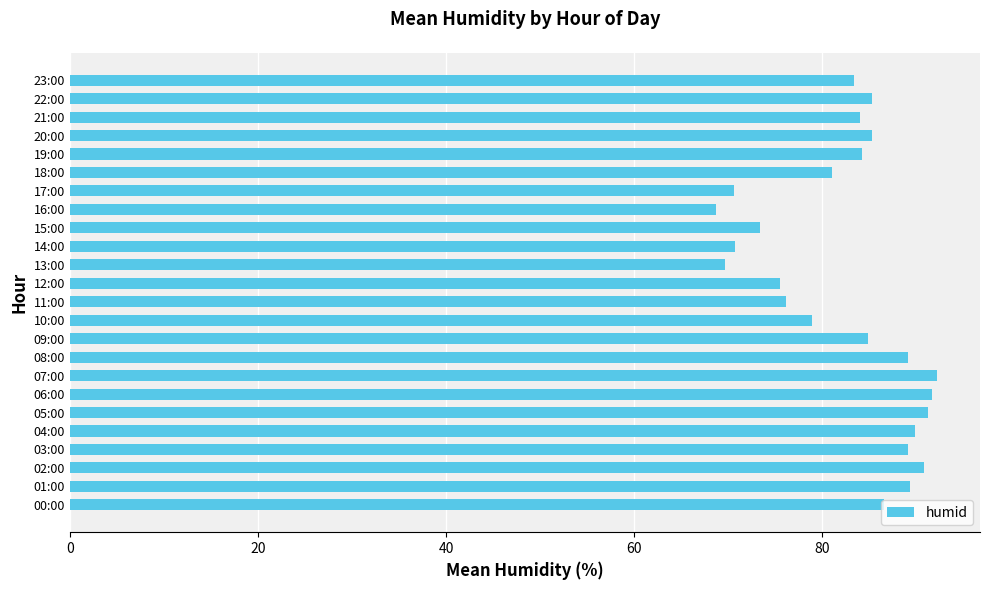

Is it true that the value at 08:00 is 136.0?

False